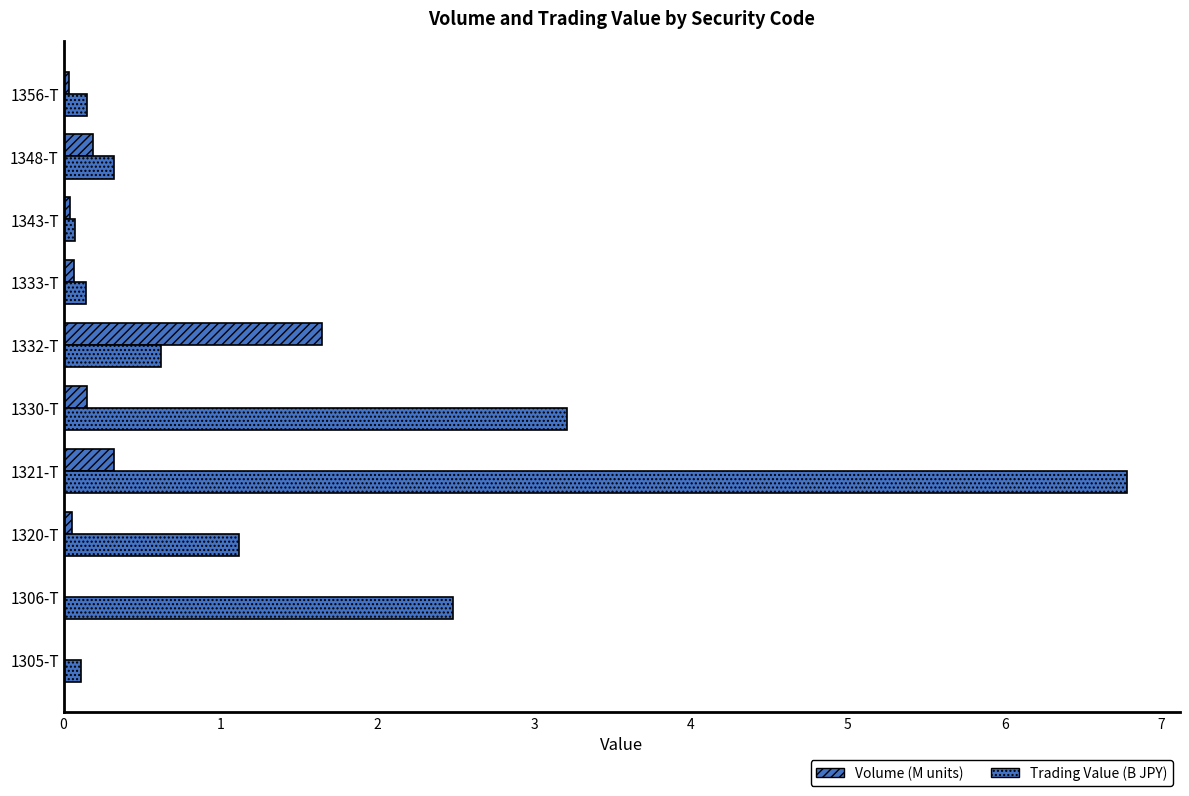

Rank the series by their maximum value, from lowest to highest.

Volume (M units), Trading Value (B JPY)